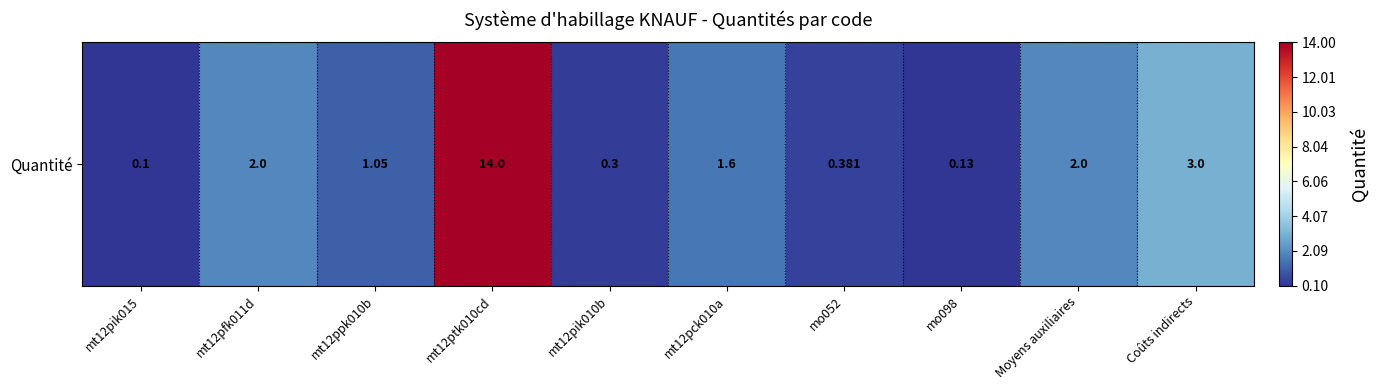

List the labels in order of value, smallest first.

mt12pik015, mo098, mt12pik010b, mo052, mt12ppk010b, mt12pck010a, mt12pfk011d, Moyens auxiliaires, Coûts indirects, mt12ptk010cd